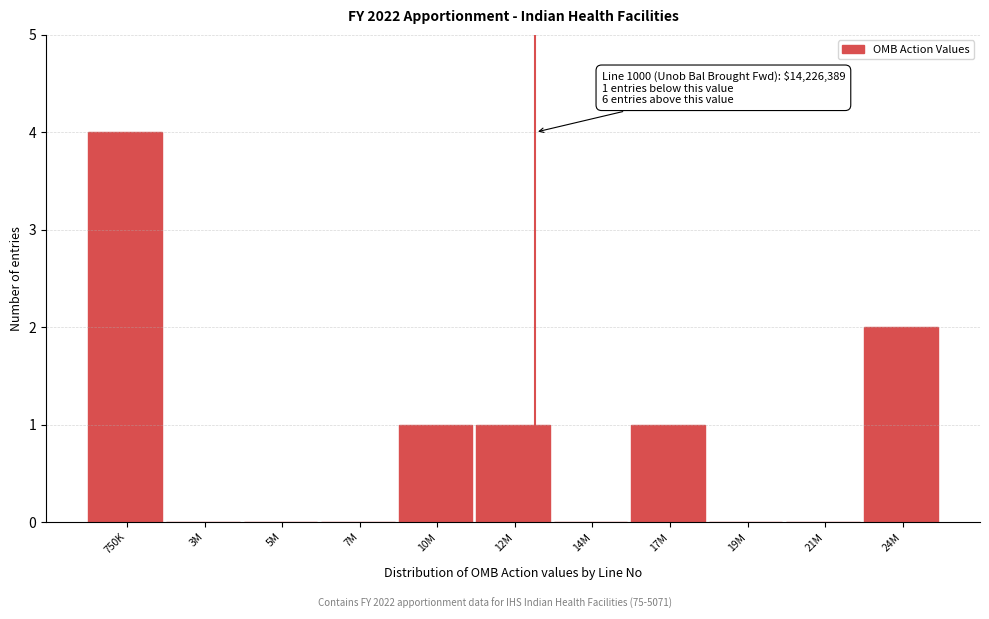

Reading left to right, what are all the values shown in this chart?

750K=4	3M=0	5M=0	7M=0	10M=1	12M=1	14M=0	17M=1	19M=0	21M=0	24M=2